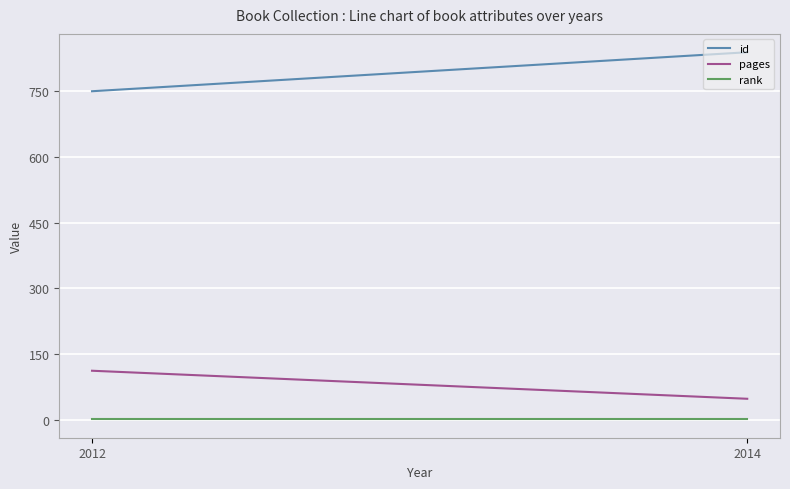

What is the difference between the id values at 2014 and 2012?

89